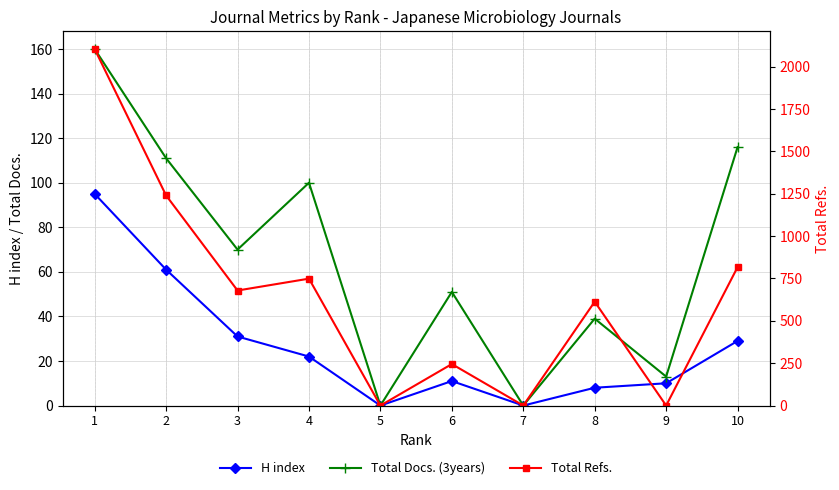

At which category does Total Refs. reach its first local peak?

4